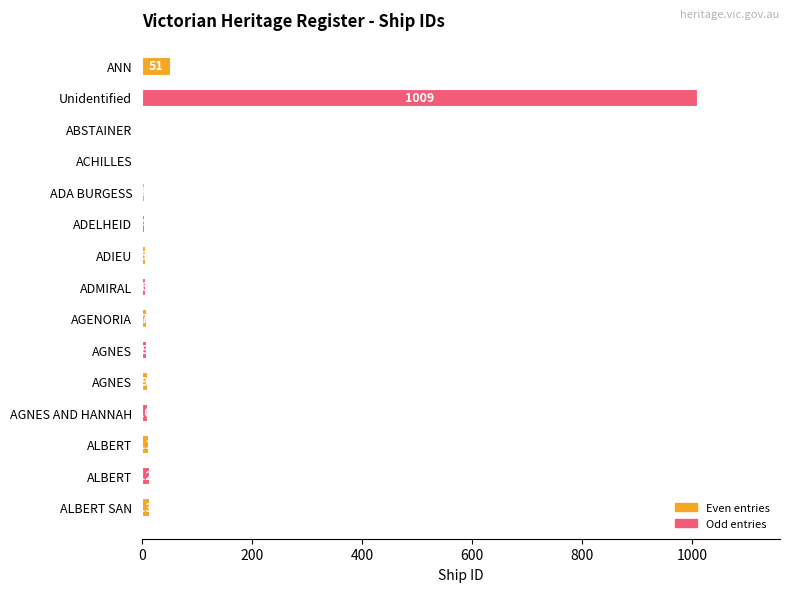

How many data points are less than 8?

7